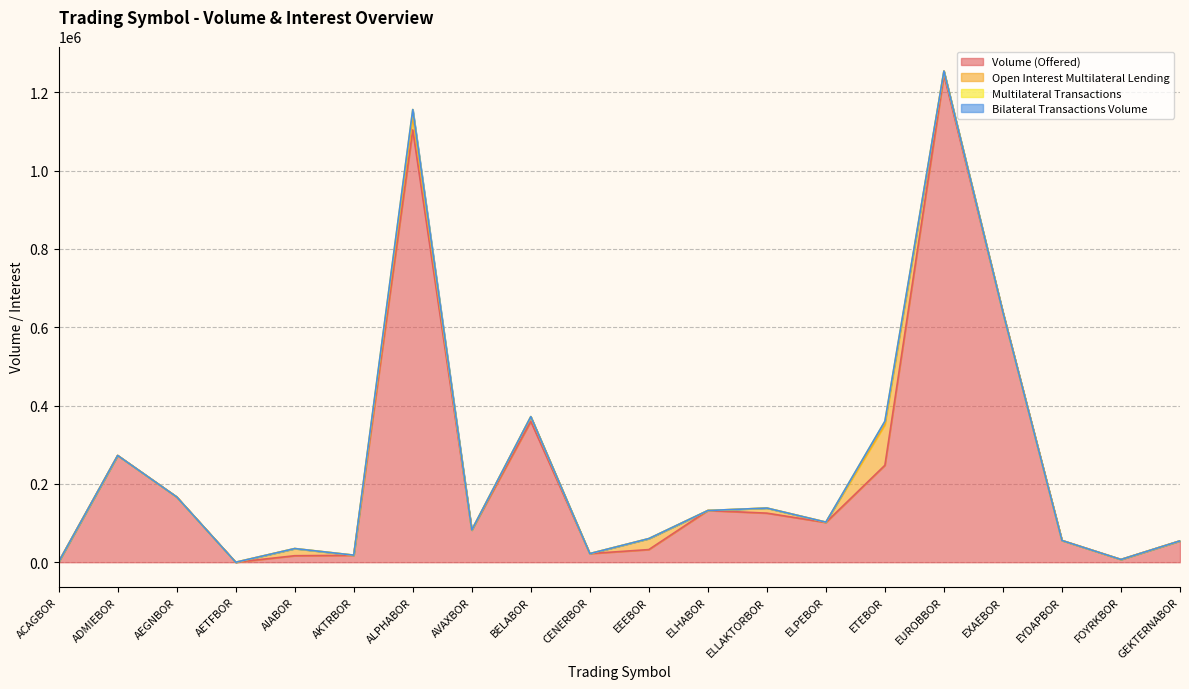

What is the total value across all series at AEGNBOR?

166746